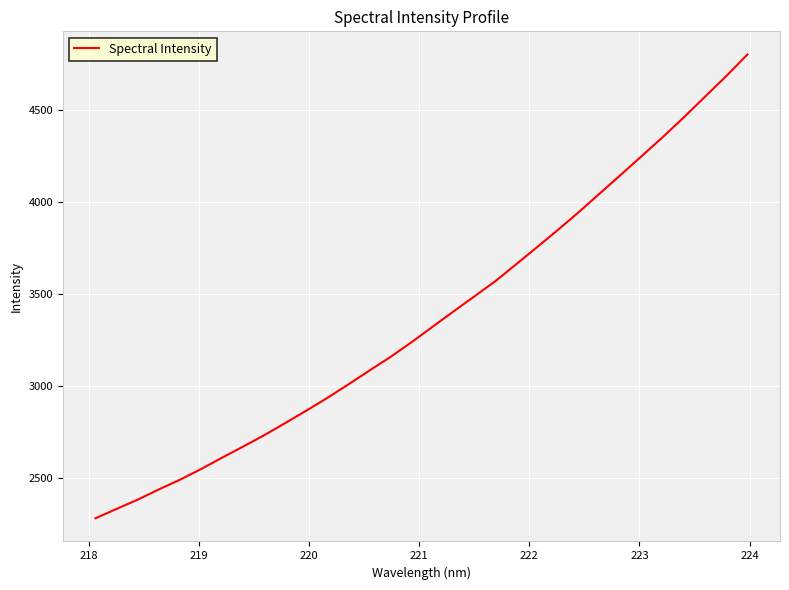

What is the maximum value shown in the chart?

4798.9